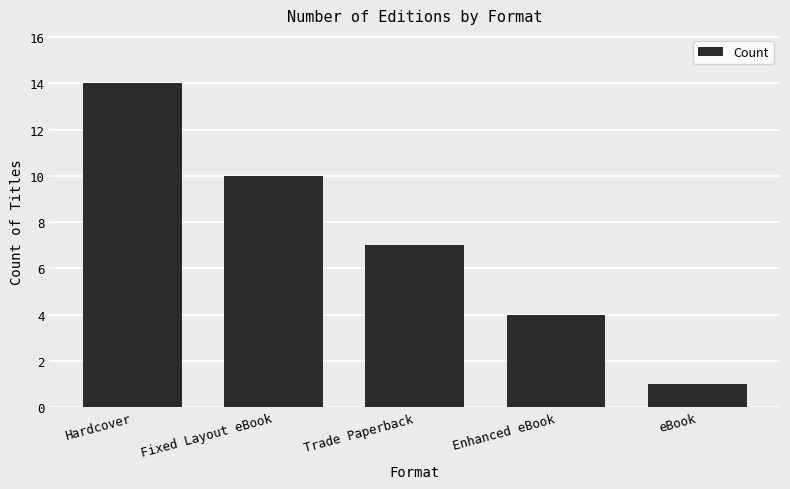

How many data points are less than 7?

2